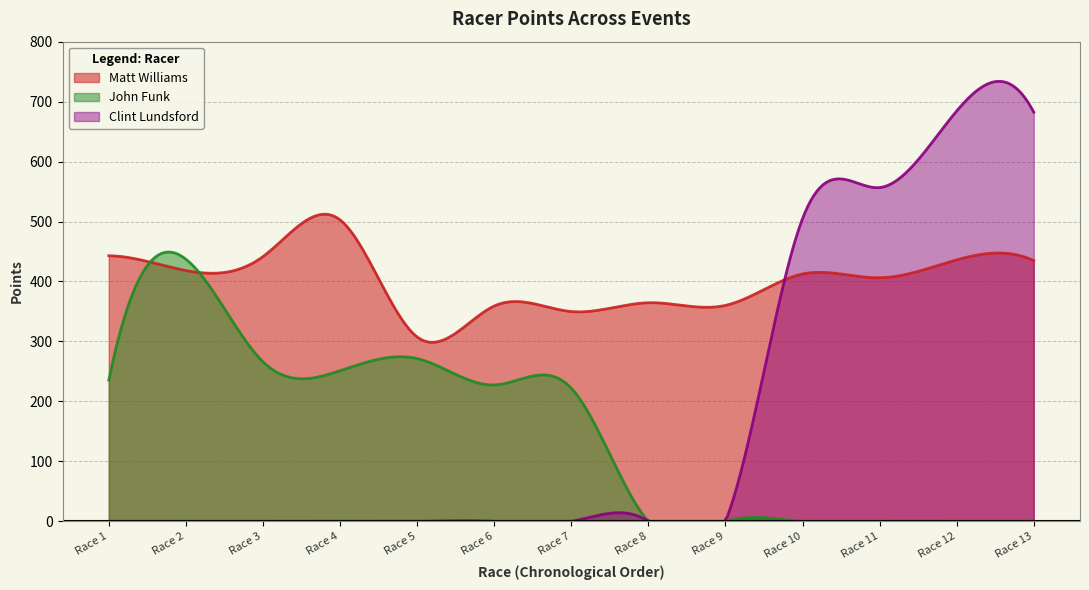

Which has a higher value, Race 12 or Race 11?

Race 12